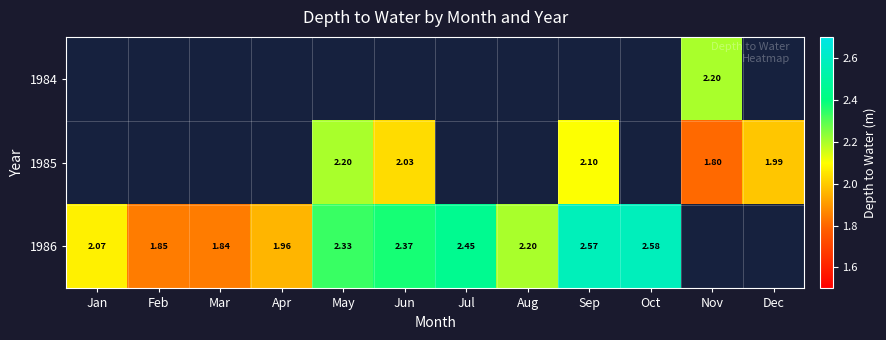

Which series changed the most between Jan and Mar?

1986